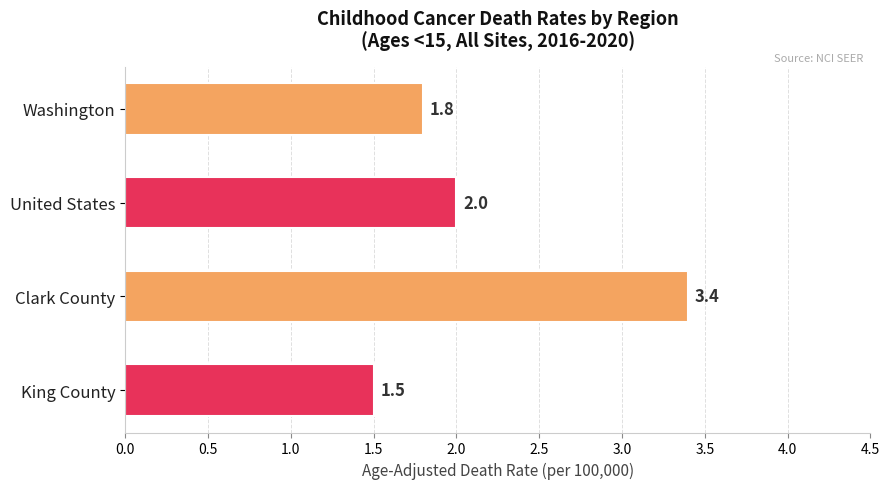

Reading top to bottom, extract all data points from this chart.

Washington=1.8	United States=2.0	Clark County=3.4	King County=1.5